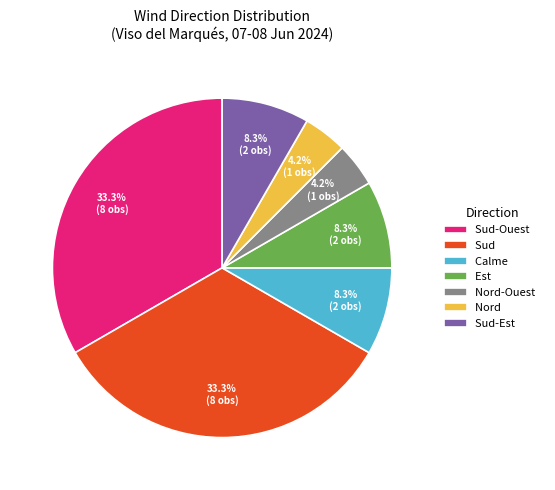

Is there a majority slice in this chart?

No